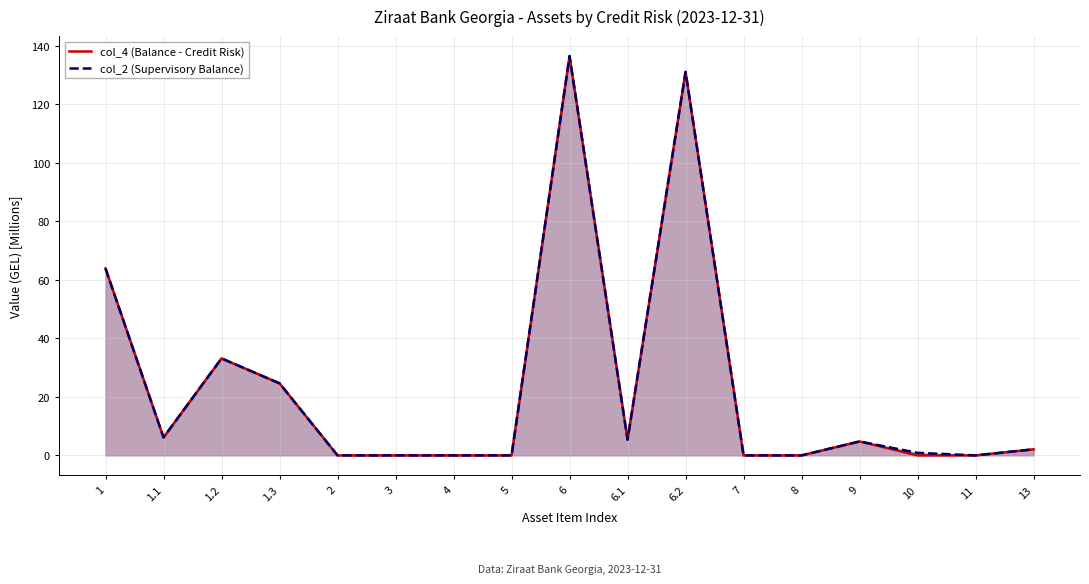

In col_4 (Balance - Credit Risk), how many points are higher than both neighbors (excluding endpoints)?

4